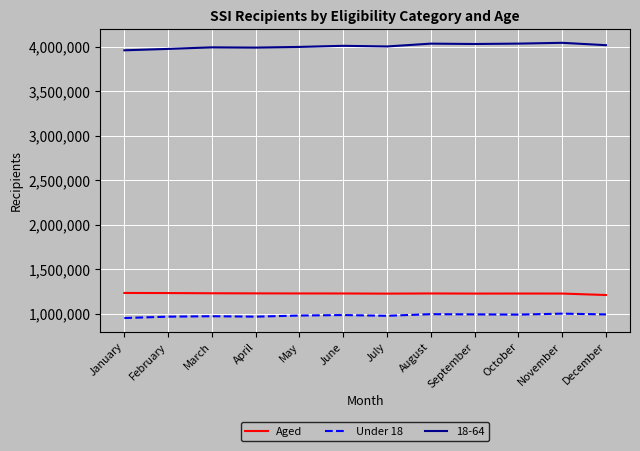

What are all the series names shown in the legend?

Aged, Under 18, 18-64